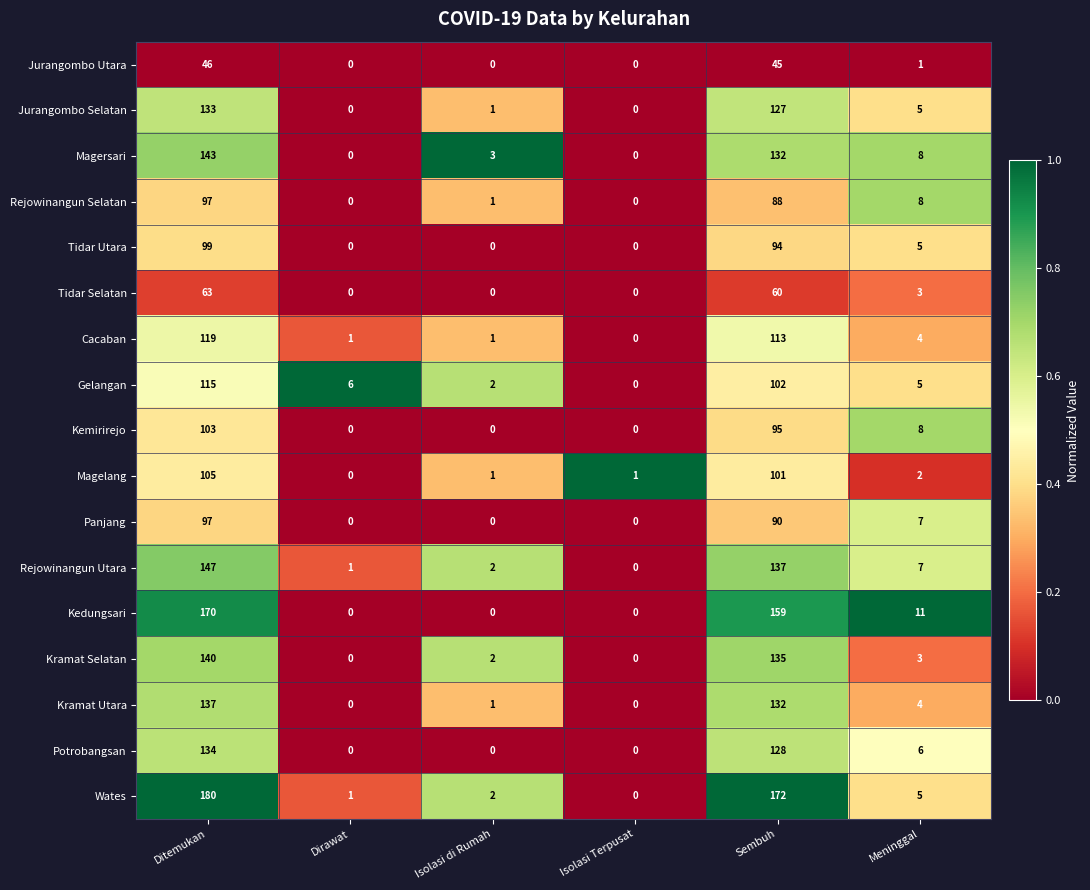

Which series has the largest total across all categories?

Wates